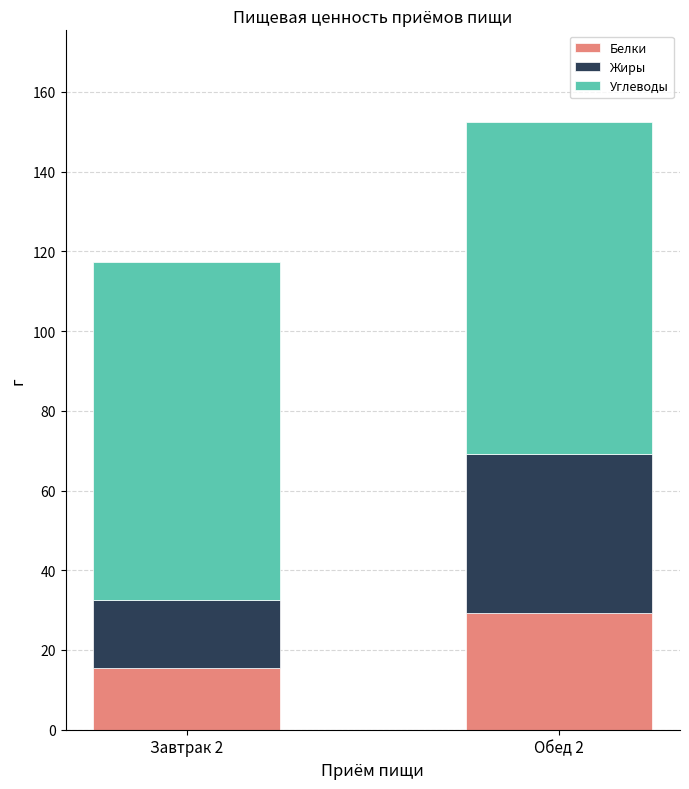

At which label is Белки closest to 22?

Завтрак 2